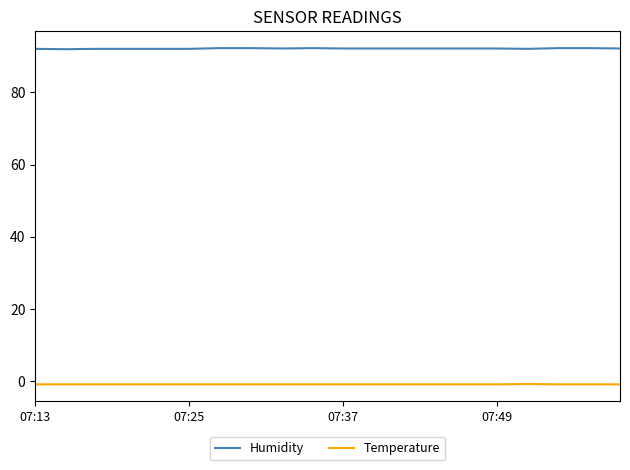

Which series has the largest range (max minus min)?

Humidity